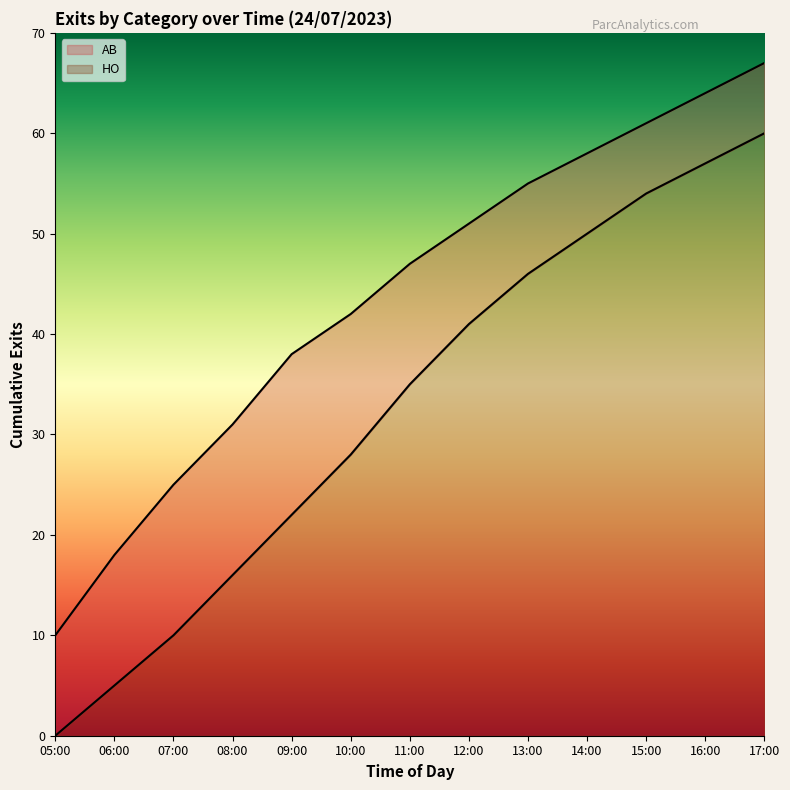

True or false: HO and AB cross at least once.

False